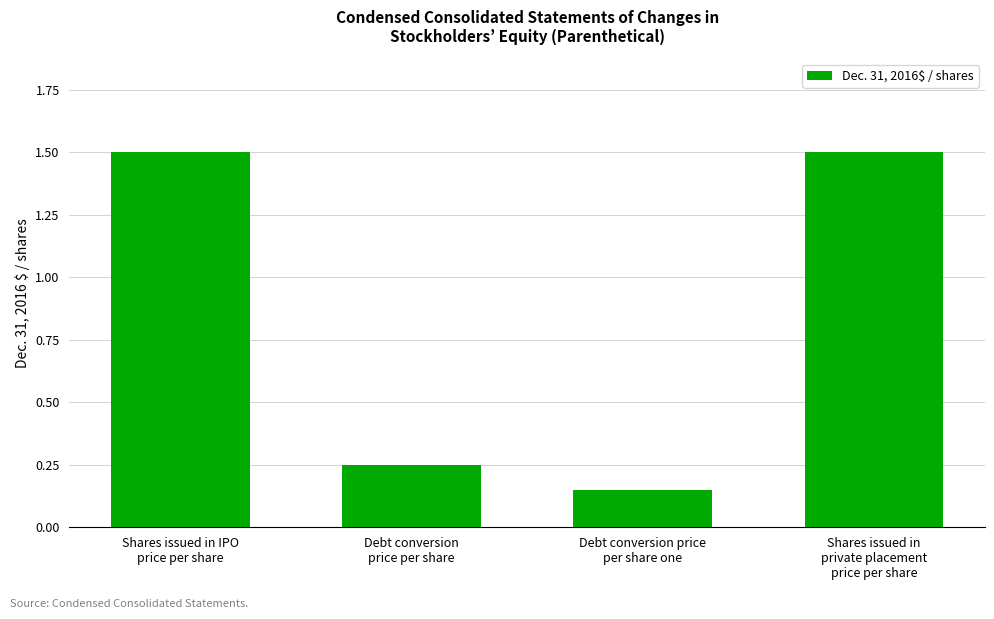

What is the difference between the maximum and minimum values?

1.4